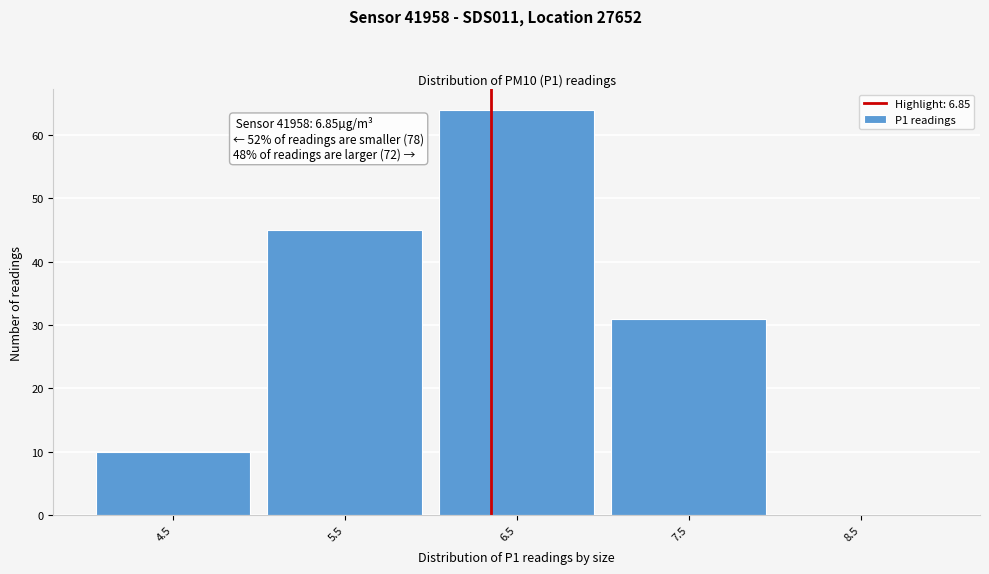

Reading left to right, list all the values displayed in this chart.

4.5=10	5.5=45	6.5=64	7.5=31	8.5=0